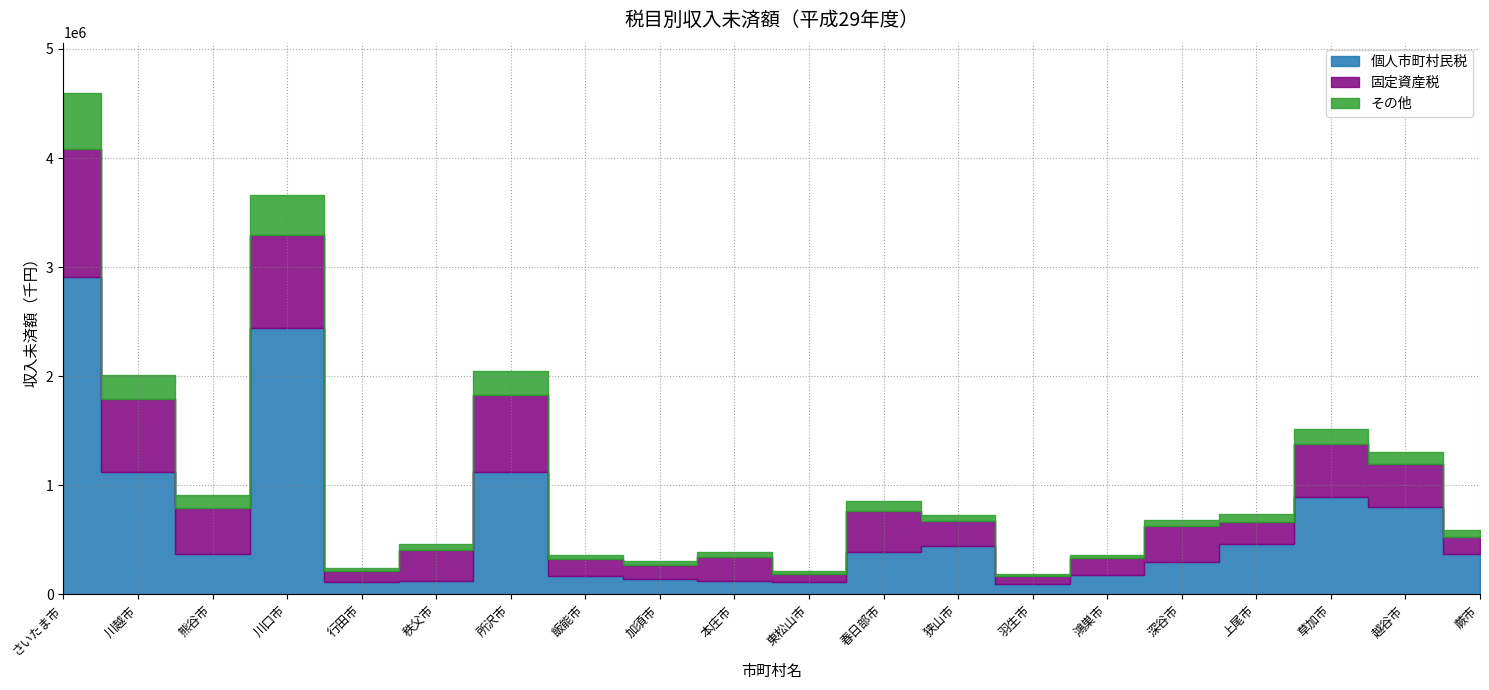

What is the label of the 14th point from the right?

所沢市